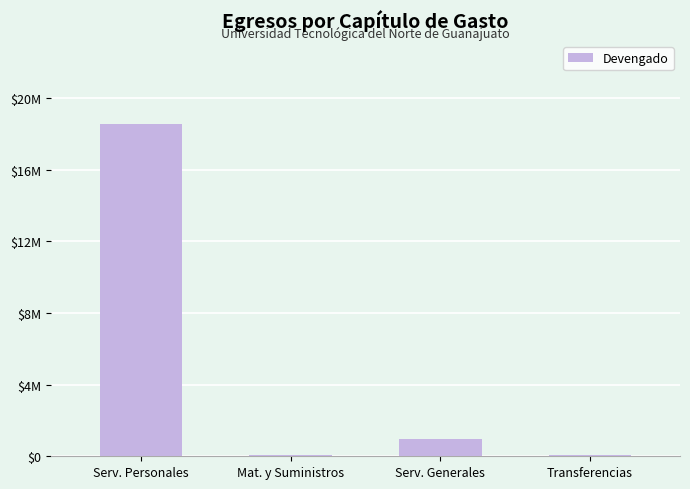

What is the difference between the values at Mat. y Suministros and Serv. Personales?

18471480.5